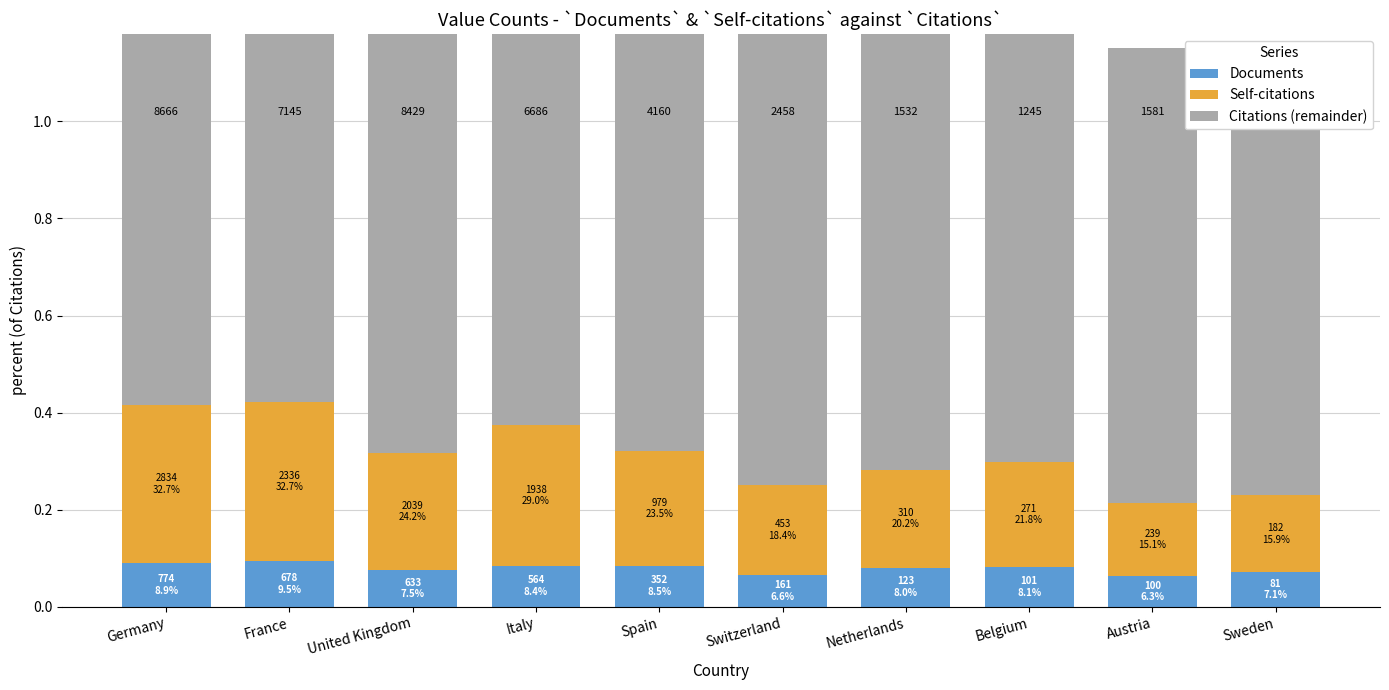

Which has a higher value, Germany or Spain?

Germany